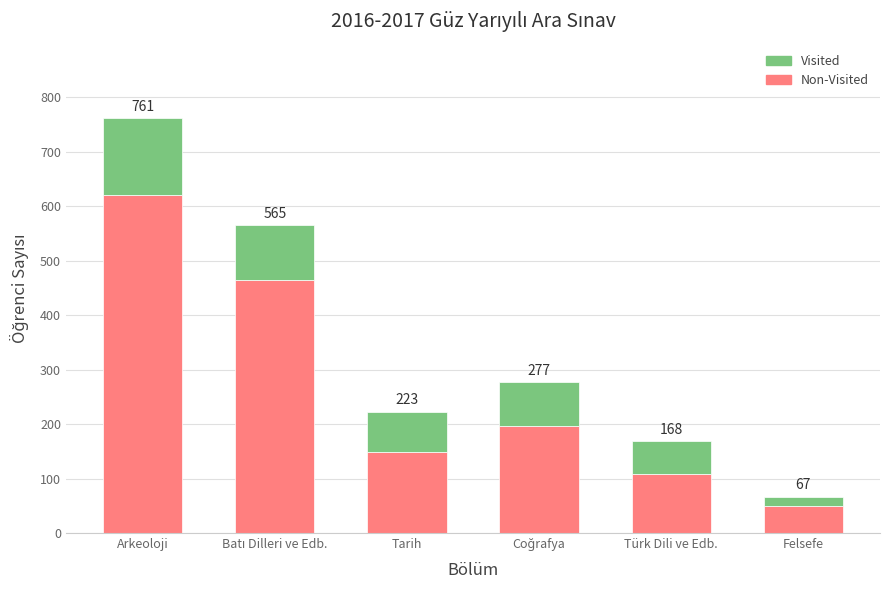

Are the bars grouped side by side (vs. stacked)?

No